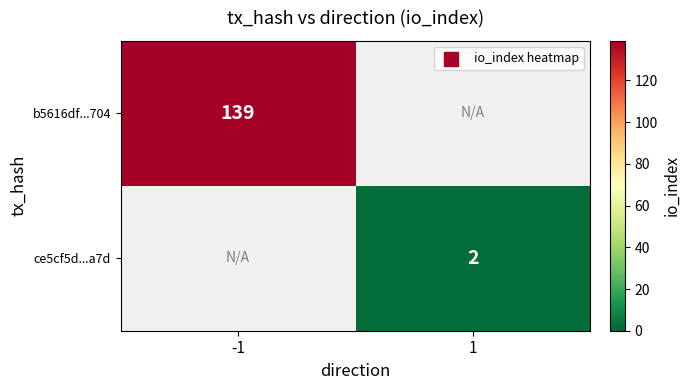

The ce5cf5d...a7d series shows 1 at 1. True or false?

False